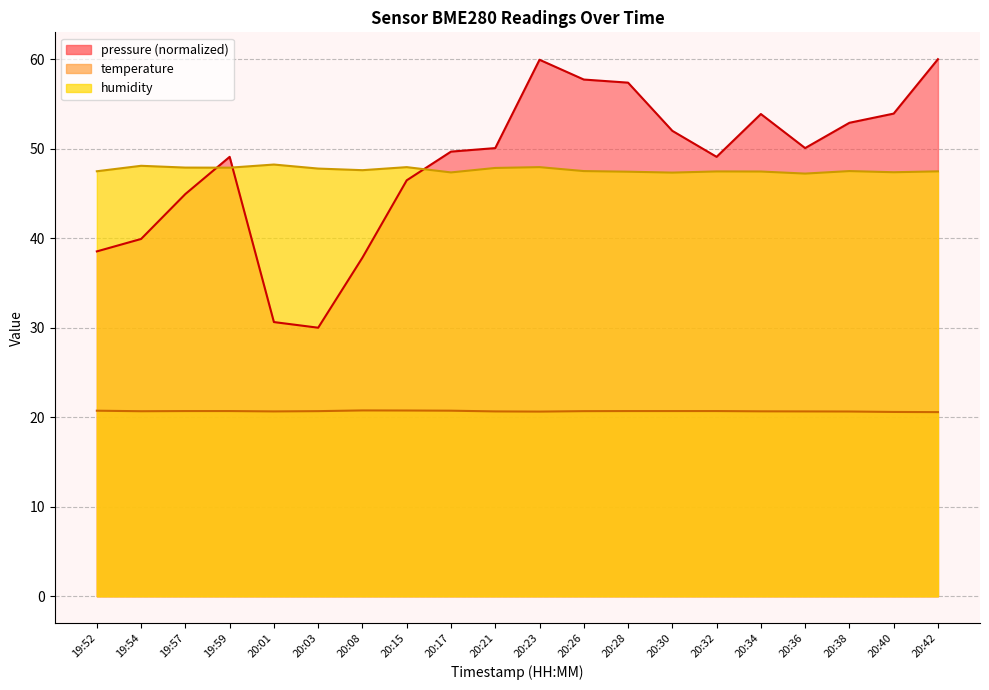

What is the lowest value of the humidity series?

47.2